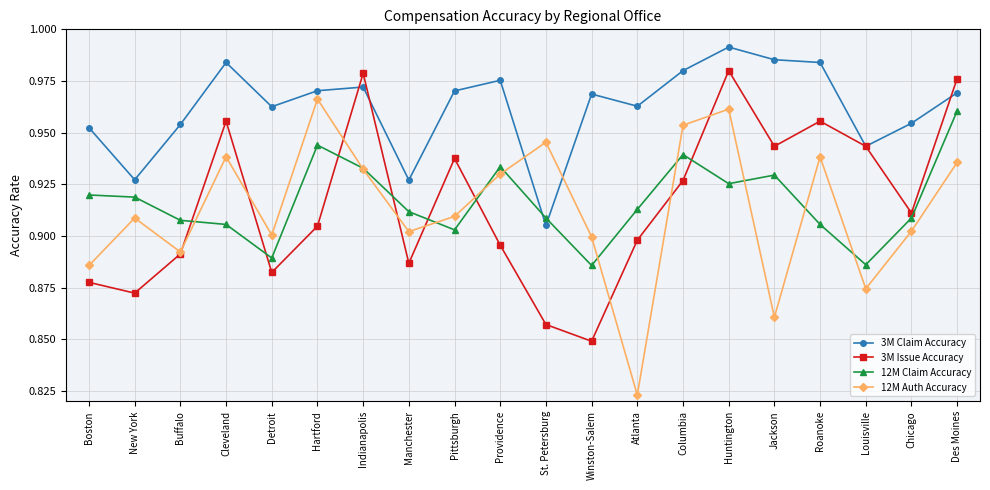

What is the label of the 8th point from the right?

Atlanta